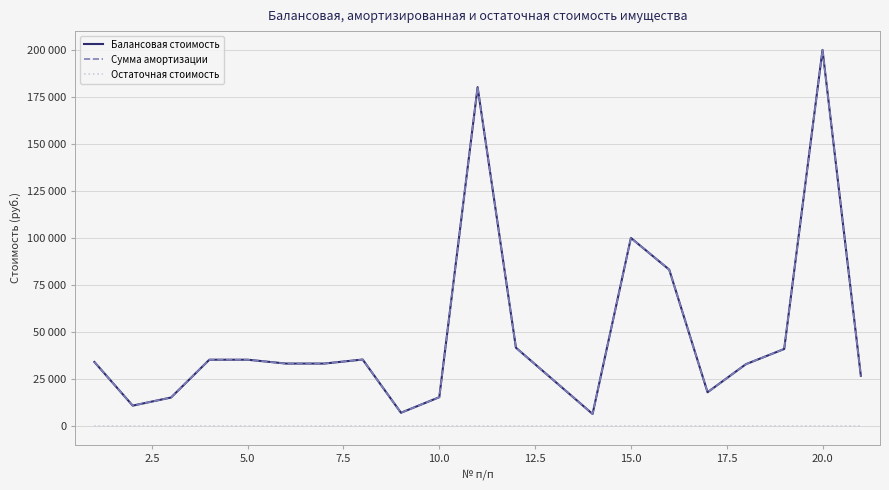

Does the chart display data point markers on the line(s)?

No